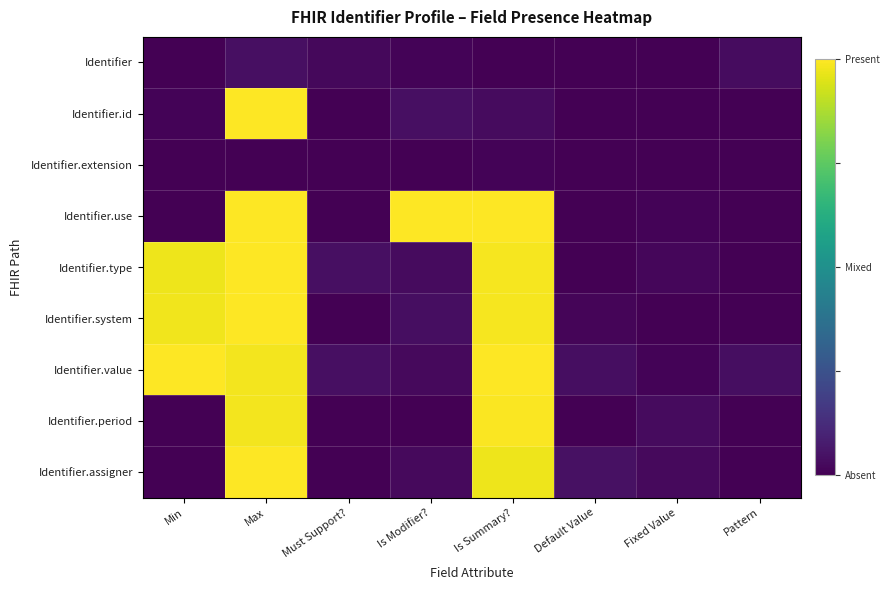

Reading left to right, list all the values displayed in this chart.

Identifier: Min=0.0	Max=0.0	Must Support?=0.0	Is Modifier?=0.0	Is Summary?=0.0	Default Value=0.0	Fixed Value=0.0	Pattern=0.0
Identifier.id: Min=0.0	Max=1.0	Must Support?=0.0	Is Modifier?=0.0	Is Summary?=0.0	Default Value=0.0	Fixed Value=0.0	Pattern=0.0
Identifier.extension: Min=0.0	Max=0.0	Must Support?=0.0	Is Modifier?=0.0	Is Summary?=0.0	Default Value=0.0	Fixed Value=0.0	Pattern=0.0
Identifier.use: Min=0.0	Max=1.0	Must Support?=0.0	Is Modifier?=1.0	Is Summary?=1.0	Default Value=0.0	Fixed Value=0.0	Pattern=0.0
Identifier.type: Min=1.0	Max=1.0	Must Support?=0.0	Is Modifier?=0.0	Is Summary?=1.0	Default Value=0.0	Fixed Value=0.0	Pattern=0.0
Identifier.system: Min=1.0	Max=1.0	Must Support?=0.0	Is Modifier?=0.0	Is Summary?=1.0	Default Value=0.0	Fixed Value=0.0	Pattern=0.0
Identifier.value: Min=1.0	Max=1.0	Must Support?=0.0	Is Modifier?=0.0	Is Summary?=1.0	Default Value=0.0	Fixed Value=0.0	Pattern=0.0
Identifier.period: Min=0.0	Max=1.0	Must Support?=0.0	Is Modifier?=0.0	Is Summary?=1.0	Default Value=0.0	Fixed Value=0.0	Pattern=0.0
Identifier.assigner: Min=0.0	Max=1.0	Must Support?=0.0	Is Modifier?=0.0	Is Summary?=1.0	Default Value=0.0	Fixed Value=0.0	Pattern=0.0